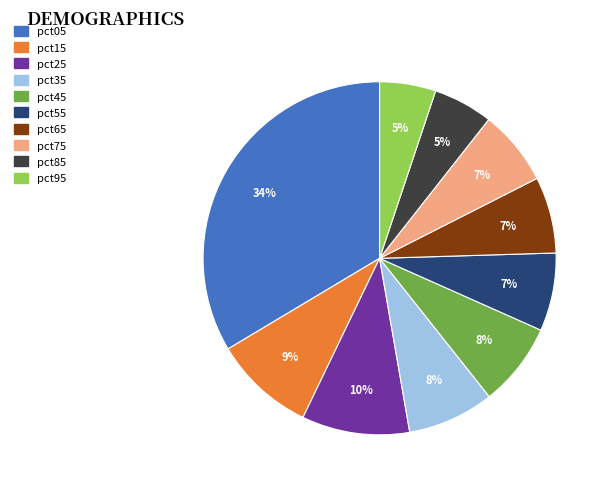

Does any single category account for the majority?

No